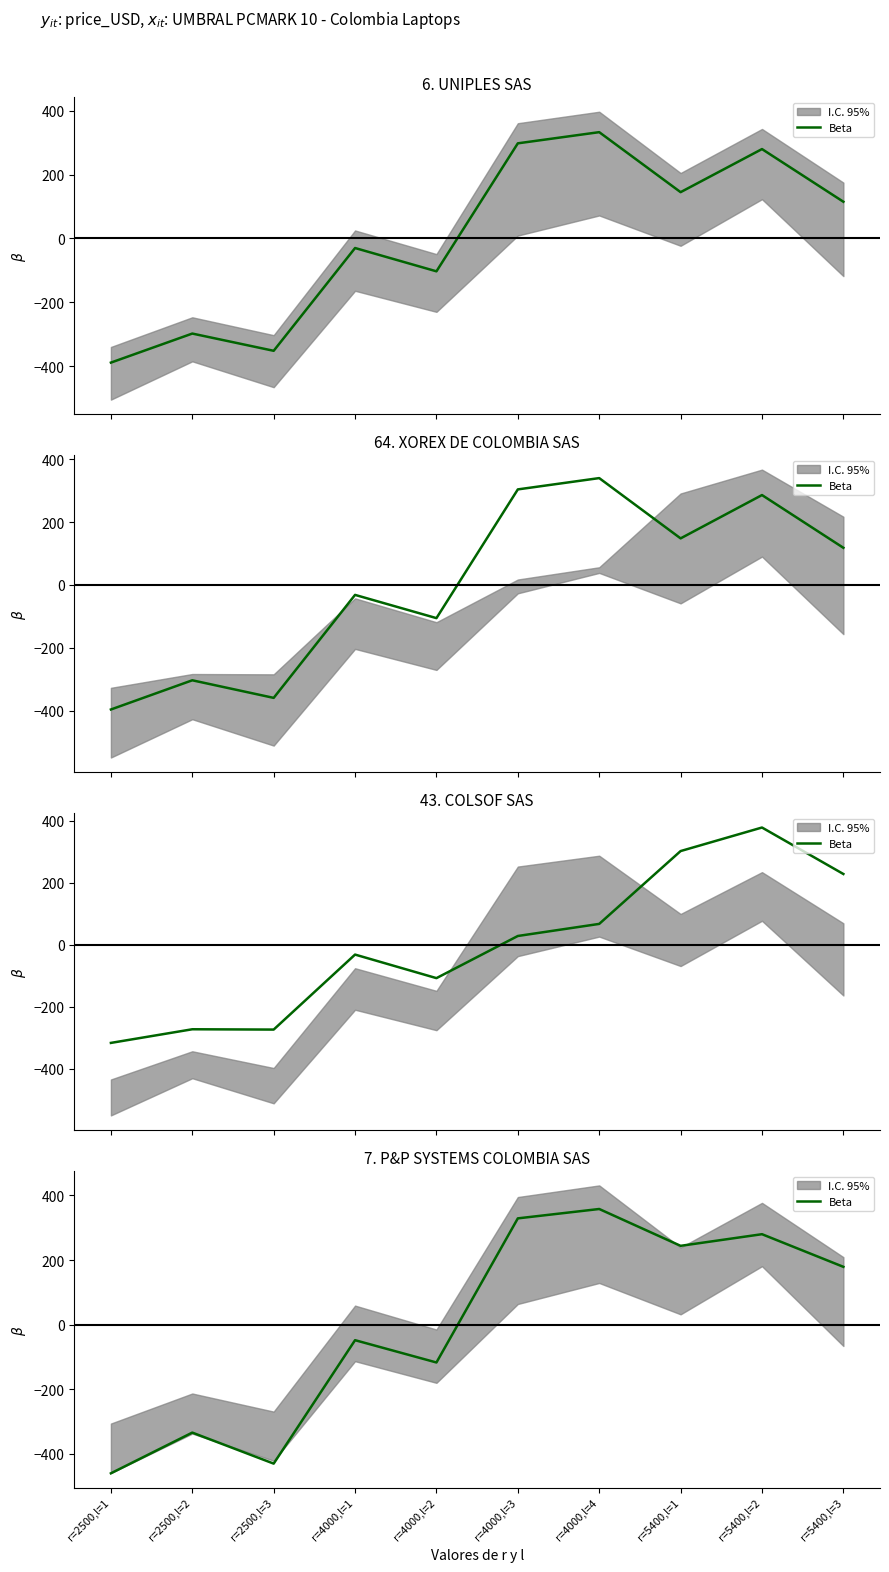

How many data points are above 178?

5